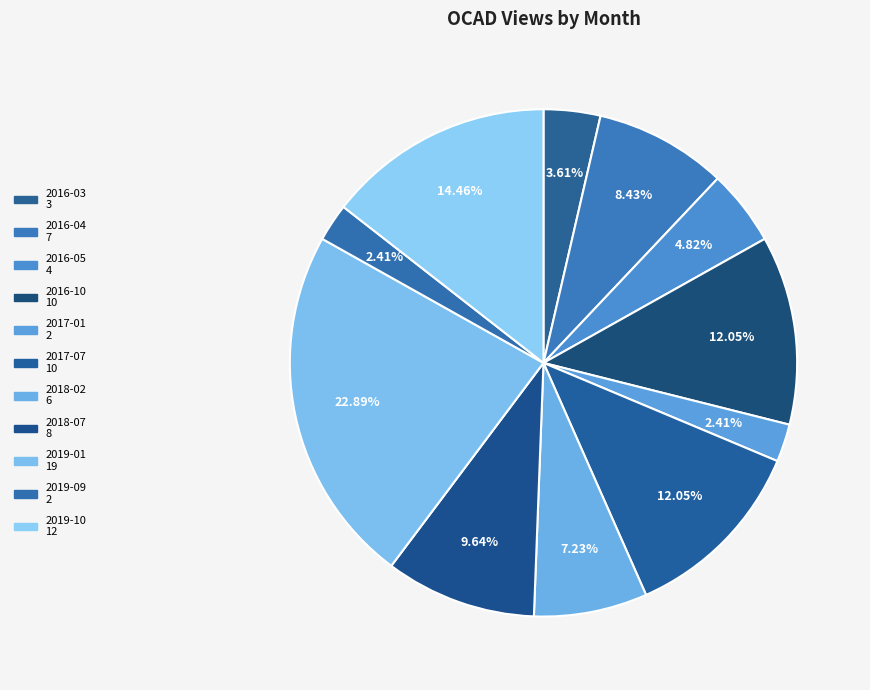

How many slices are in this pie chart?

11